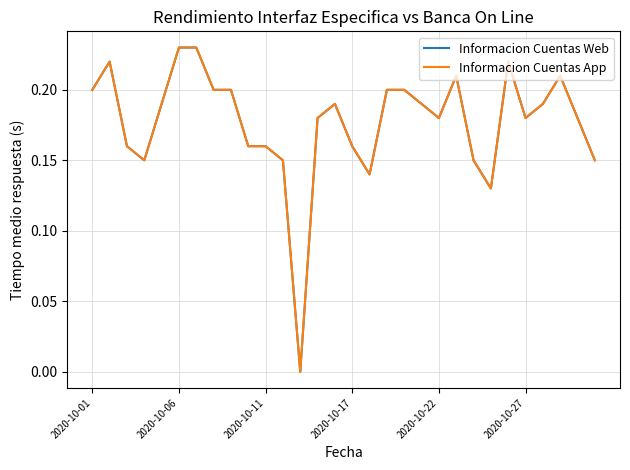

List the series in order of their peak value, lowest first.

Informacion Cuentas Web, Informacion Cuentas App